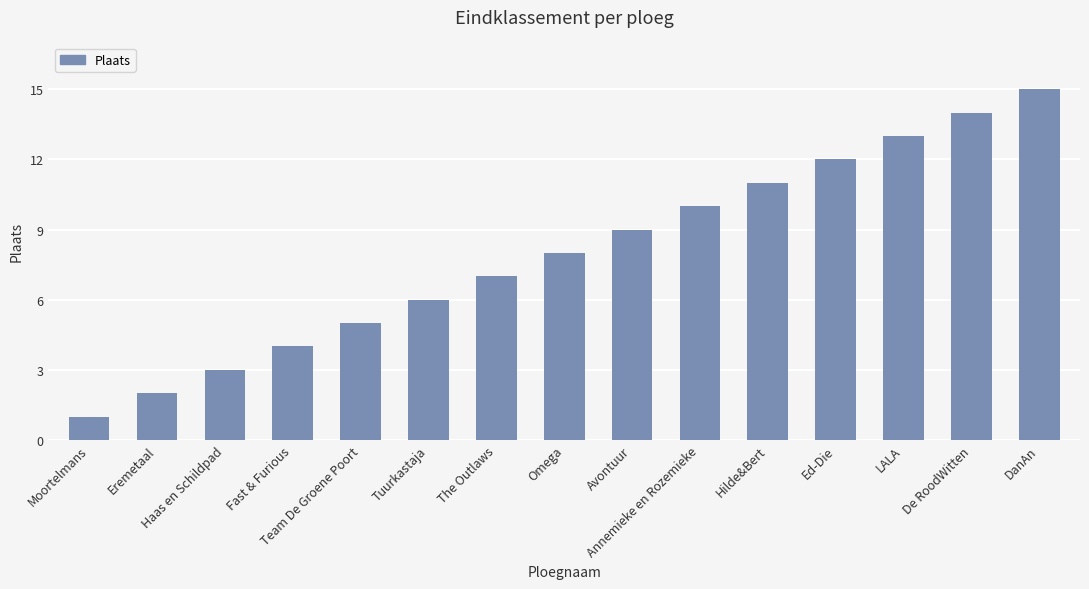

Which has a higher value, Hilde&Bert or Omega?

Hilde&Bert